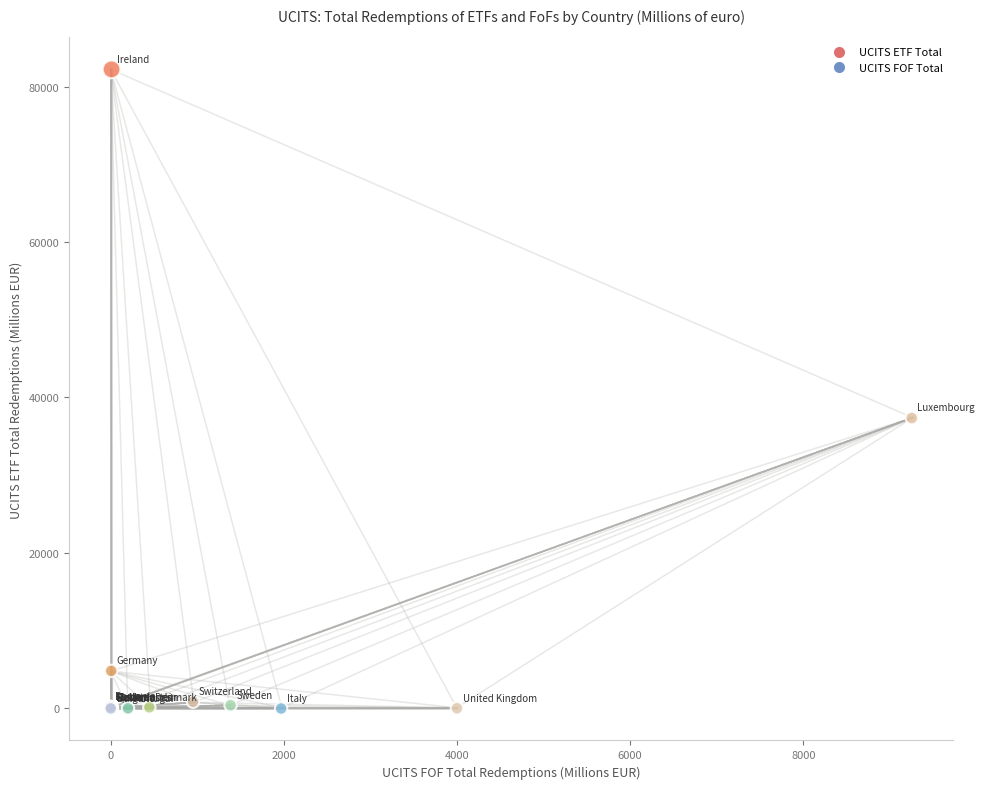

What Y value in the scatter plot is closest to 41091?

37342.5